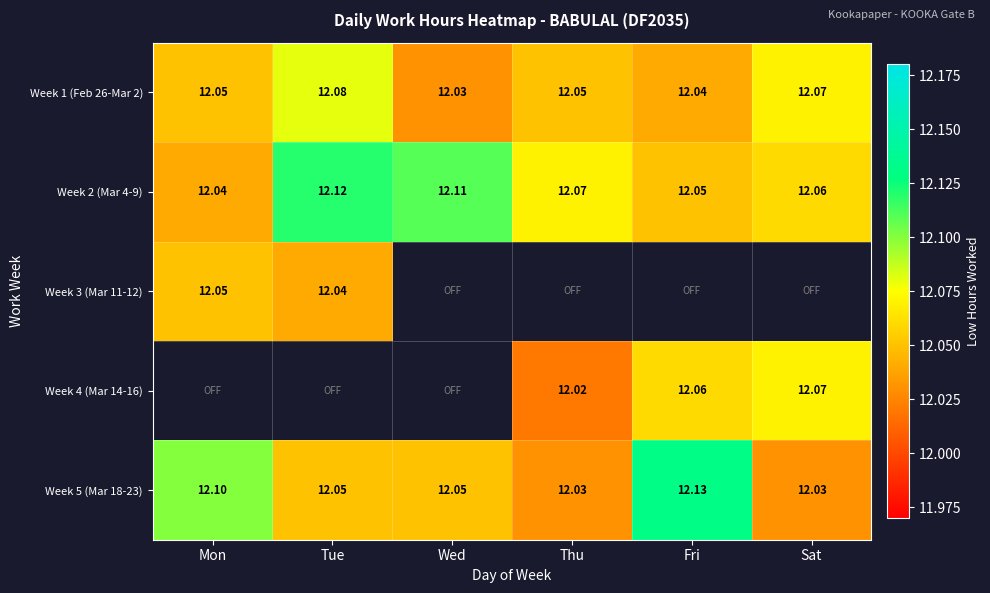

Where is Week 1 (Feb 26-Mar 2) nearest to the value 12?

Wed